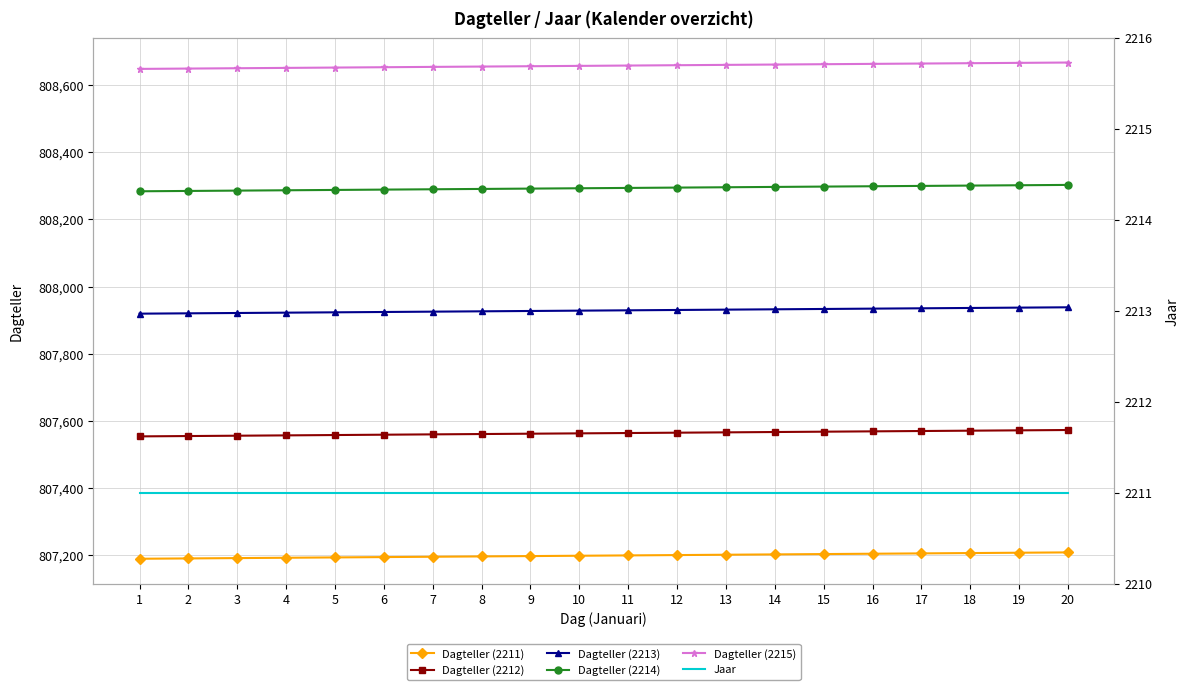

Reading right to left, list all the values displayed in this chart.

Dagteller (2211): 807207	807206	807205	807204	807203	807202	807201	807200	807199	807198	807197	807196	807195	807194	807193	807192	807191	807190	807189	807188
Dagteller (2212): 807572	807571	807570	807569	807568	807567	807566	807565	807564	807563	807562	807561	807560	807559	807558	807557	807556	807555	807554	807553
Dagteller (2213): 807938	807937	807936	807935	807934	807933	807932	807931	807930	807929	807928	807927	807926	807925	807924	807923	807922	807921	807920	807919
Dagteller (2214): 808303	808302	808301	808300	808299	808298	808297	808296	808295	808294	808293	808292	808291	808290	808289	808288	808287	808286	808285	808284
Dagteller (2215): 808668	808667	808666	808665	808664	808663	808662	808661	808660	808659	808658	808657	808656	808655	808654	808653	808652	808651	808650	808649
Jaar: 2211	2211	2211	2211	2211	2211	2211	2211	2211	2211	2211	2211	2211	2211	2211	2211	2211	2211	2211	2211